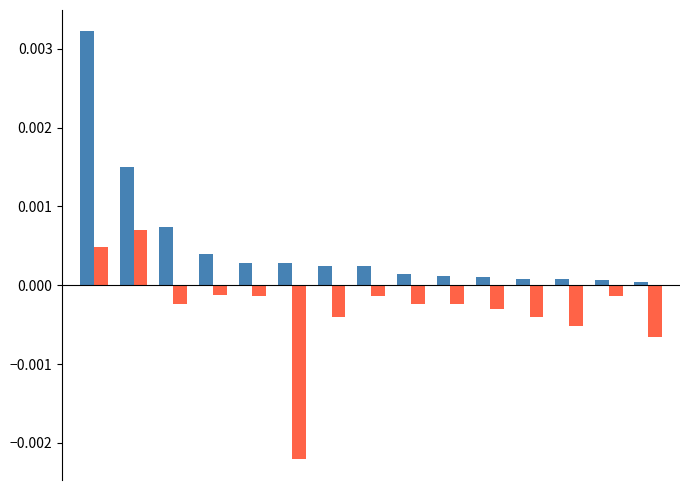

How many distinct data groups are displayed?

2